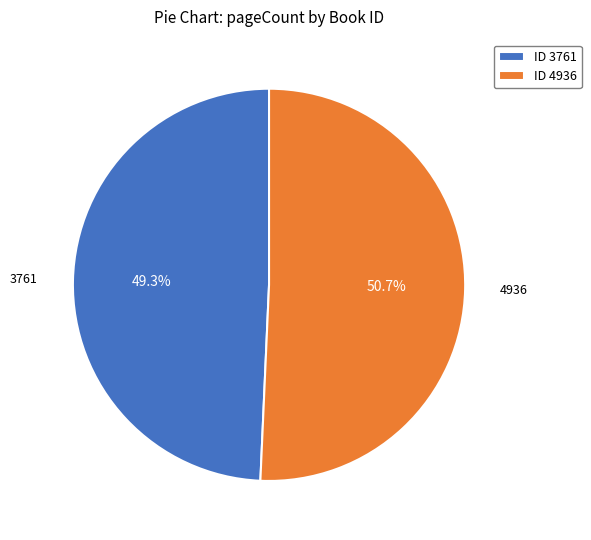

To the nearest percent, what percentage of the pie is 3761?

49%